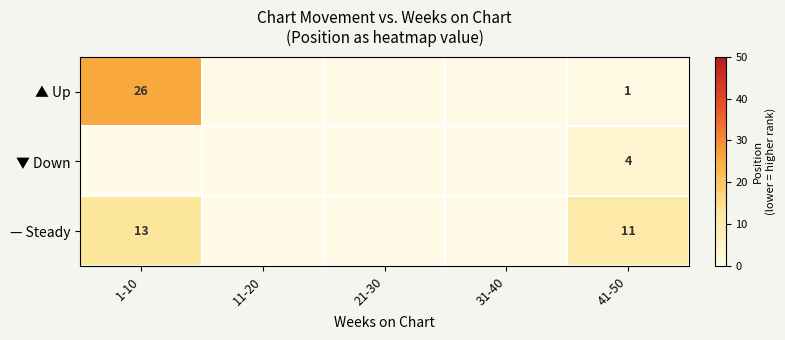

At 41-50, list the series in order from largest to smallest.

— Steady, ▼ Down, ▲ Up